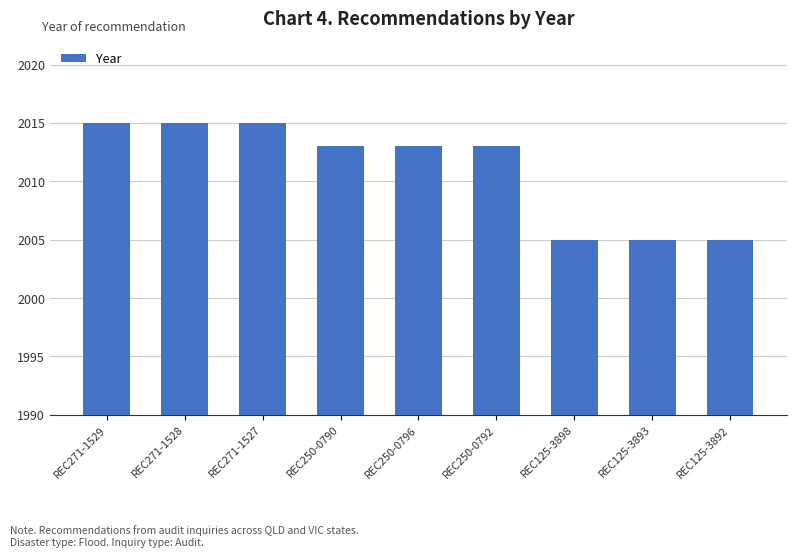

What is the sum of the values at REC271-1529 and REC125-3893?

4020